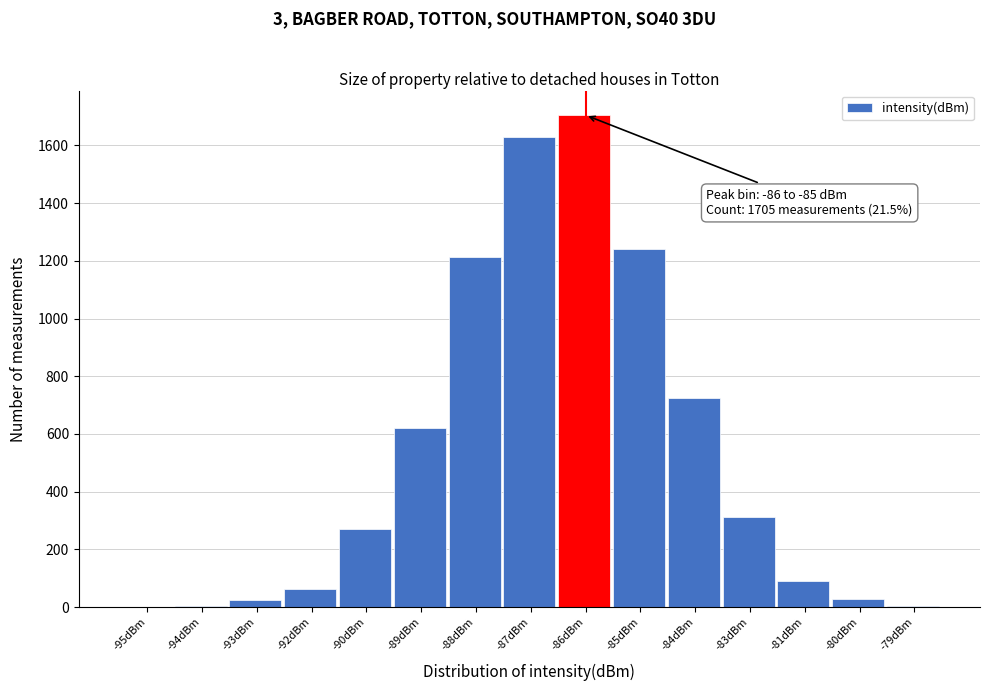

Which label corresponds to the largest value in the chart?

-86dBm